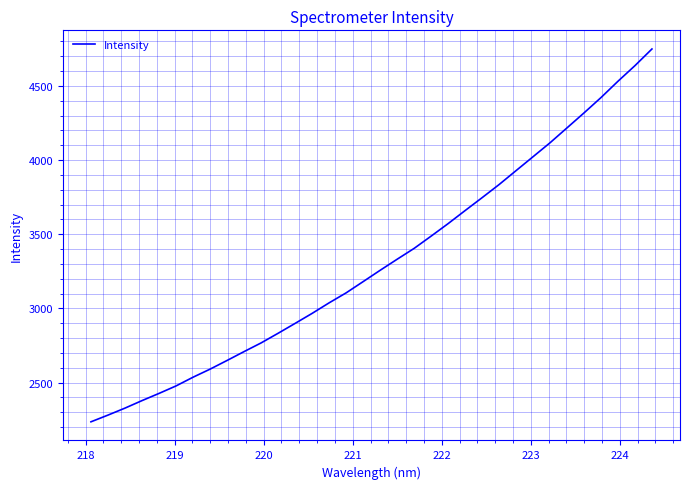

What is the maximum value shown in the chart?

4748.7